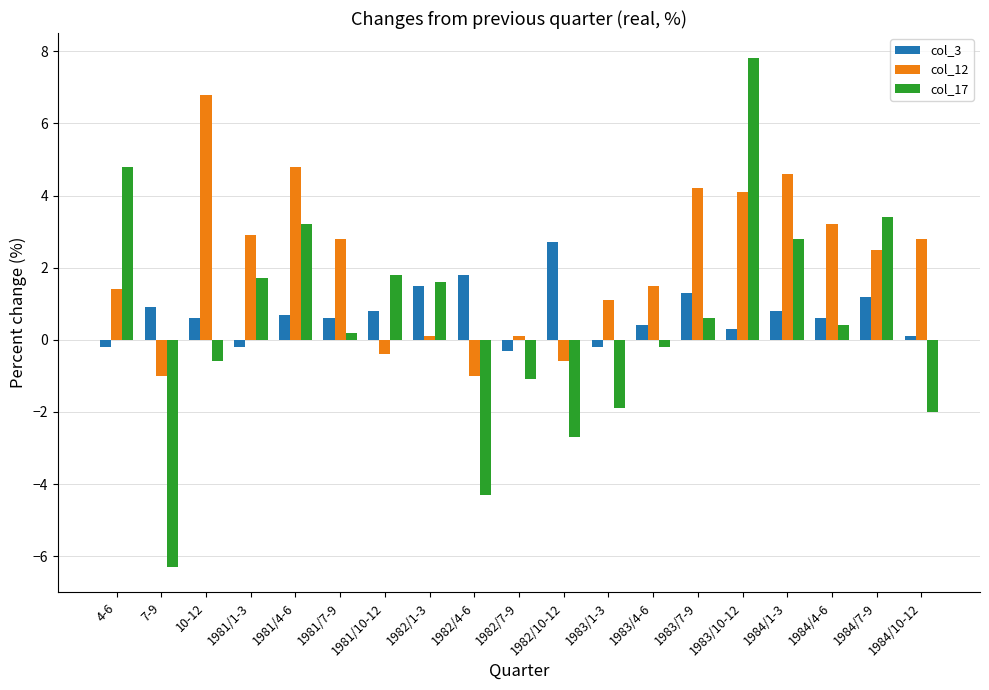

How many series are shown in this chart?

3